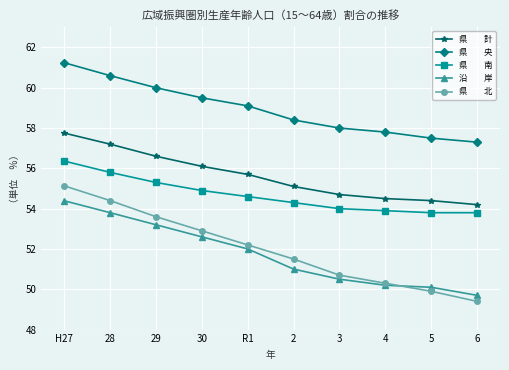

What is the difference between the highest and lowest values at 28?

6.8